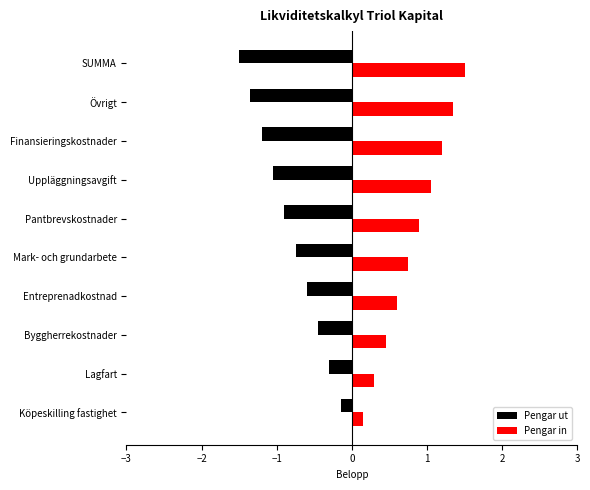

At which label does Pengar ut reach its minimum?

SUMMA